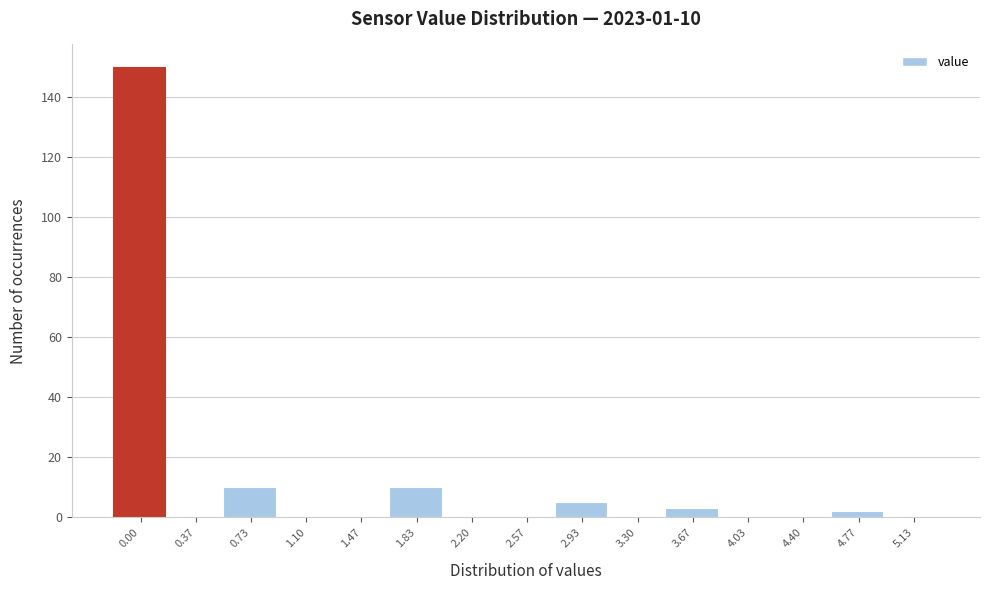

Reading left to right, what are all the values shown in this chart?

0.00=150	0.37=0	0.73=10	1.10=0	1.47=0	1.83=10	2.20=0	2.57=0	2.93=5	3.30=0	3.67=3	4.03=0	4.40=0	4.77=2	5.13=0